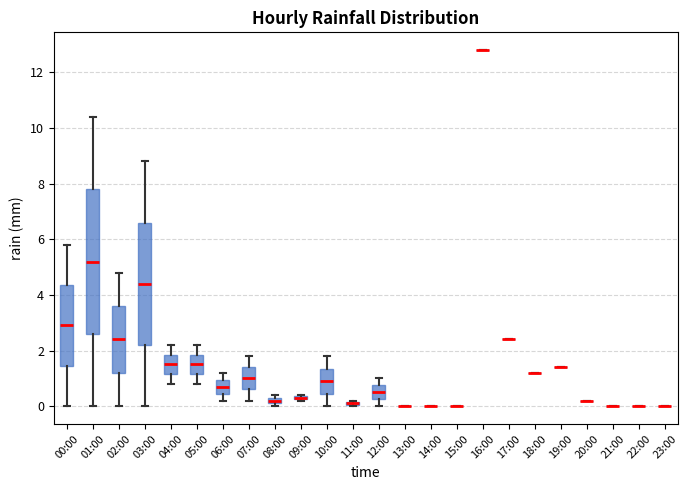

Comparing the boxes themselves (not the whiskers), which one is the tallest?

01:00